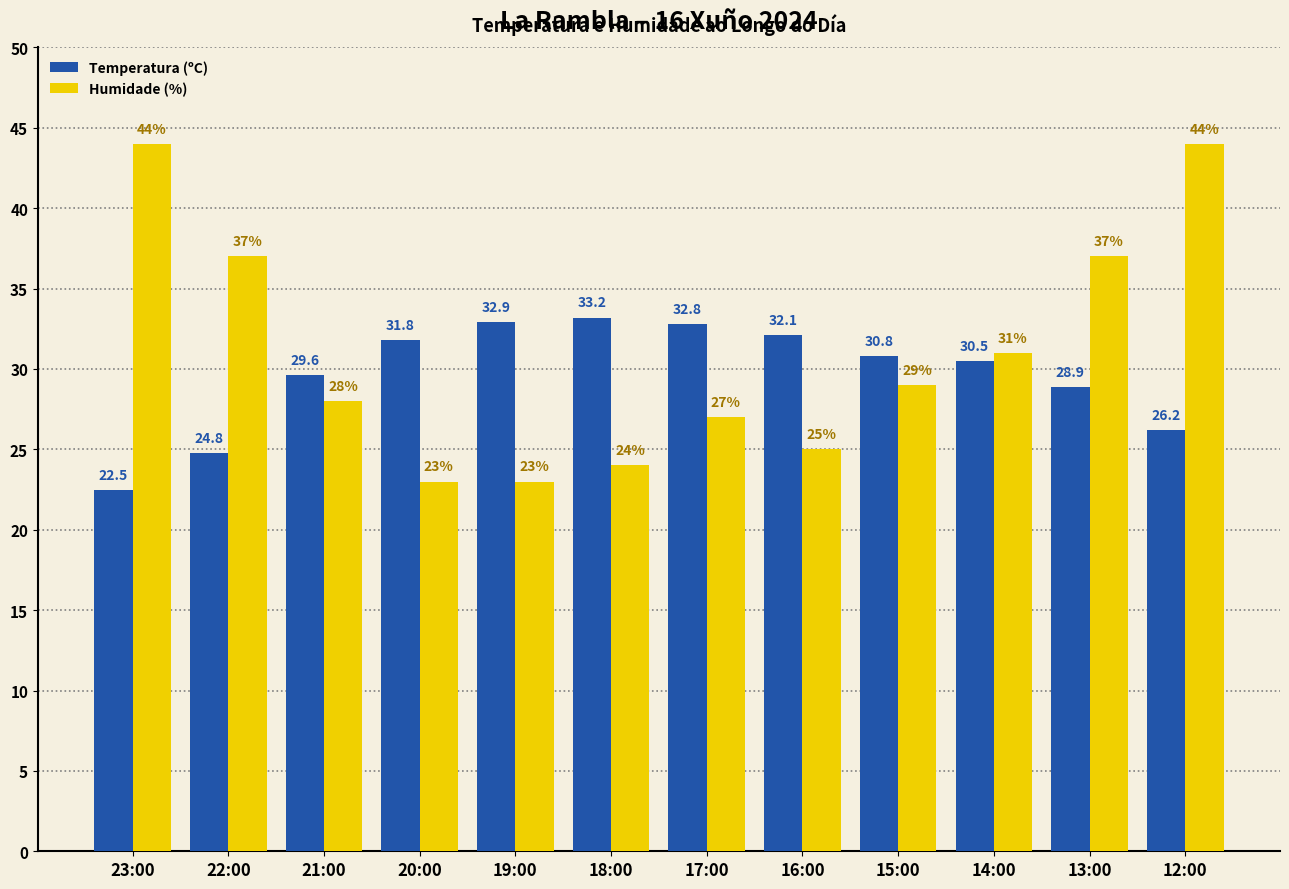

Reading right to left, what are all the values shown in this chart?

Temperatura (ºC): 26.2	28.9	30.5	30.8	32.1	32.8	33.2	32.9	31.8	29.6	24.8	22.5
Humidade (%): 44.0	37.0	31.0	29.0	25.0	27.0	24.0	23.0	23.0	28.0	37.0	44.0